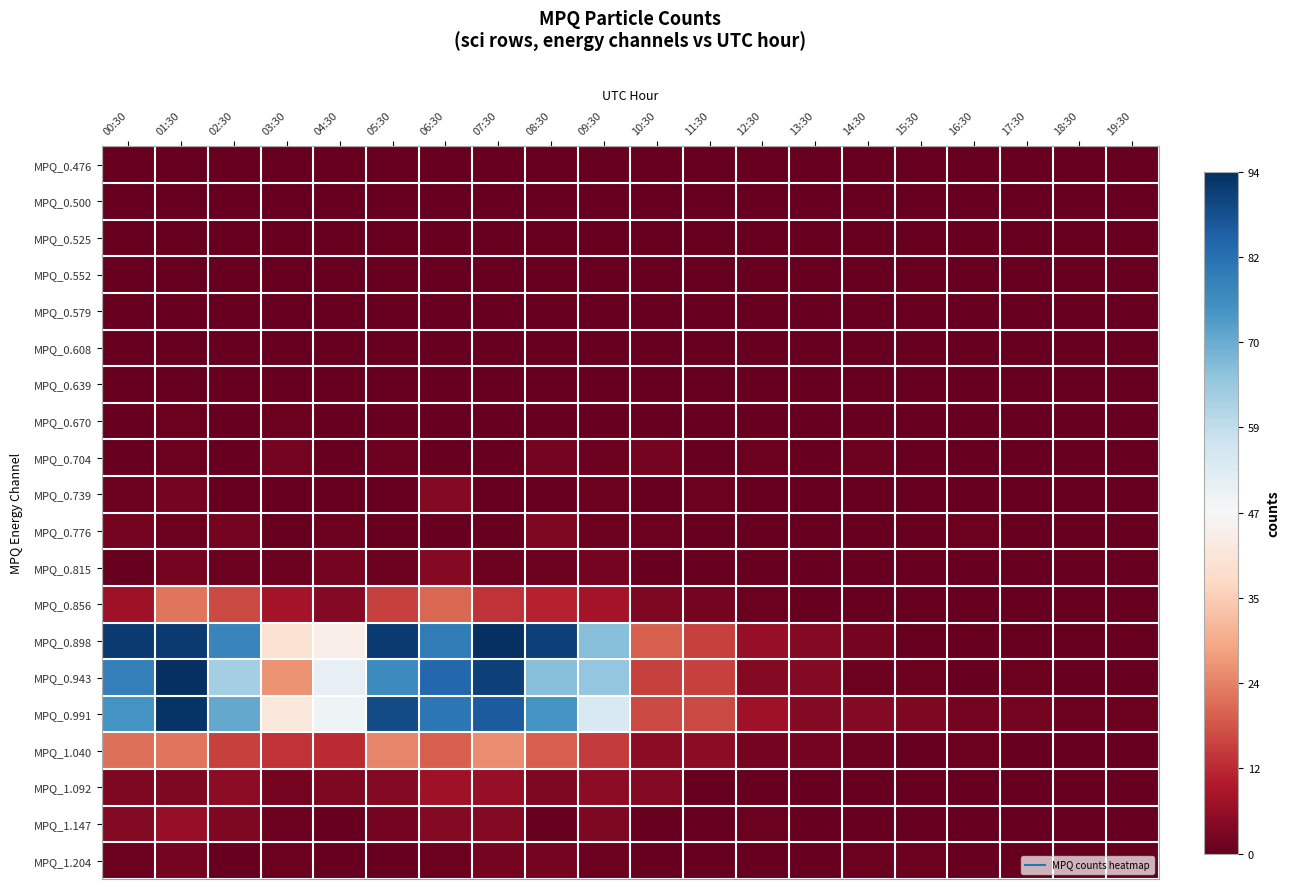

Reading left to right, what are all the values shown in this chart?

MPQ_0.476: 00:30=-1.0	01:30=-1.0	02:30=-1.0	03:30=-1.0	04:30=-1.0	05:30=-1.0	06:30=-1.0	07:30=-1.0	08:30=-1.0	09:30=-1.0	10:30=-1.0	11:30=-1.0	12:30=-1.0	13:30=-1.0	14:30=-1.0	15:30=-1.0	16:30=-1.0	17:30=-1.0	18:30=-1.0	19:30=-1.0
MPQ_0.500: 00:30=-1.0	01:30=-1.0	02:30=-1.0	03:30=-1.0	04:30=-1.0	05:30=-1.0	06:30=-1.0	07:30=-1.0	08:30=-1.0	09:30=-1.0	10:30=-1.0	11:30=-1.0	12:30=-1.0	13:30=-1.0	14:30=-1.0	15:30=-1.0	16:30=-1.0	17:30=-1.0	18:30=-1.0	19:30=-1.0
MPQ_0.525: 00:30=-1.0	01:30=-1.0	02:30=-1.0	03:30=-1.0	04:30=-1.0	05:30=-1.0	06:30=-1.0	07:30=-1.0	08:30=-1.0	09:30=-1.0	10:30=-1.0	11:30=-1.0	12:30=-1.0	13:30=-1.0	14:30=-1.0	15:30=-1.0	16:30=-1.0	17:30=-1.0	18:30=-1.0	19:30=-1.0
MPQ_0.552: 00:30=-1.0	01:30=-1.0	02:30=-1.0	03:30=-1.0	04:30=-1.0	05:30=-1.0	06:30=-1.0	07:30=-1.0	08:30=-1.0	09:30=-1.0	10:30=-1.0	11:30=-1.0	12:30=-1.0	13:30=-1.0	14:30=-1.0	15:30=-1.0	16:30=-1.0	17:30=-1.0	18:30=-1.0	19:30=-1.0
MPQ_0.579: 00:30=-1.0	01:30=-1.0	02:30=-1.0	03:30=-1.0	04:30=-1.0	05:30=-1.0	06:30=-1.0	07:30=-1.0	08:30=-1.0	09:30=-1.0	10:30=-1.0	11:30=-1.0	12:30=-1.0	13:30=-1.0	14:30=-1.0	15:30=-1.0	16:30=-1.0	17:30=-1.0	18:30=-1.0	19:30=-1.0
MPQ_0.608: 00:30=-1.0	01:30=-1.0	02:30=-1.0	03:30=-1.0	04:30=-1.0	05:30=-1.0	06:30=-1.0	07:30=-1.0	08:30=-1.0	09:30=-1.0	10:30=-1.0	11:30=-1.0	12:30=-1.0	13:30=-1.0	14:30=-1.0	15:30=-1.0	16:30=-1.0	17:30=-1.0	18:30=-1.0	19:30=-1.0
MPQ_0.639: 00:30=-1.0	01:30=-1.0	02:30=-1.0	03:30=-1.0	04:30=-1.0	05:30=-1.0	06:30=-1.0	07:30=-1.0	08:30=-1.0	09:30=-1.0	10:30=-1.0	11:30=-1.0	12:30=-1.0	13:30=-1.0	14:30=-1.0	15:30=-1.0	16:30=-1.0	17:30=-1.0	18:30=-1.0	19:30=-1.0
MPQ_0.670: 00:30=-1.0	01:30=-1.0	02:30=-1.0	03:30=-1.0	04:30=-1.0	05:30=-1.0	06:30=-1.0	07:30=-1.0	08:30=-1.0	09:30=-1.0	10:30=-1.0	11:30=-1.0	12:30=-1.0	13:30=-1.0	14:30=-1.0	15:30=-1.0	16:30=-1.0	17:30=-1.0	18:30=-1.0	19:30=-1.0
MPQ_0.704: 00:30=-1.0	01:30=-1.0	02:30=-1.0	03:30=-1.0	04:30=-1.0	05:30=-1.0	06:30=-1.0	07:30=-1.0	08:30=-1.0	09:30=-1.0	10:30=-1.0	11:30=-1.0	12:30=-1.0	13:30=-1.0	14:30=-1.0	15:30=-1.0	16:30=-1.0	17:30=-1.0	18:30=-1.0	19:30=-1.0
MPQ_0.739: 00:30=-1.0	01:30=-1.0	02:30=-1.0	03:30=-1.0	04:30=-1.0	05:30=-1.0	06:30=-0.9	07:30=-1.0	08:30=-1.0	09:30=-1.0	10:30=-1.0	11:30=-1.0	12:30=-1.0	13:30=-1.0	14:30=-1.0	15:30=-1.0	16:30=-1.0	17:30=-1.0	18:30=-1.0	19:30=-1.0
MPQ_0.776: 00:30=-1.0	01:30=-1.0	02:30=-1.0	03:30=-1.0	04:30=-1.0	05:30=-1.0	06:30=-1.0	07:30=-1.0	08:30=-0.9	09:30=-1.0	10:30=-1.0	11:30=-1.0	12:30=-1.0	13:30=-1.0	14:30=-1.0	15:30=-1.0	16:30=-1.0	17:30=-1.0	18:30=-1.0	19:30=-1.0
MPQ_0.815: 00:30=-1.0	01:30=-1.0	02:30=-1.0	03:30=-1.0	04:30=-1.0	05:30=-1.0	06:30=-0.9	07:30=-1.0	08:30=-1.0	09:30=-1.0	10:30=-1.0	11:30=-1.0	12:30=-1.0	13:30=-1.0	14:30=-1.0	15:30=-1.0	16:30=-1.0	17:30=-1.0	18:30=-1.0	19:30=-1.0
MPQ_0.856: 00:30=-0.9	01:30=-0.5	02:30=-0.7	03:30=-0.8	04:30=-0.9	05:30=-0.7	06:30=-0.6	07:30=-0.7	08:30=-0.8	09:30=-0.8	10:30=-0.9	11:30=-1.0	12:30=-1.0	13:30=-1.0	14:30=-1.0	15:30=-1.0	16:30=-1.0	17:30=-1.0	18:30=-1.0	19:30=-1.0
MPQ_0.898: 00:30=1.0	01:30=1.0	02:30=0.7	03:30=-0.1	04:30=-0.1	05:30=1.0	06:30=0.7	07:30=1.0	08:30=0.9	09:30=0.4	10:30=-0.6	11:30=-0.7	12:30=-0.9	13:30=-0.9	14:30=-1.0	15:30=-1.0	16:30=-1.0	17:30=-1.0	18:30=-1.0	19:30=-1.0
MPQ_0.943: 00:30=0.7	01:30=1.0	02:30=0.3	03:30=-0.4	04:30=0.1	05:30=0.6	06:30=0.8	07:30=0.9	08:30=0.4	09:30=0.4	10:30=-0.7	11:30=-0.7	12:30=-0.9	13:30=-0.9	14:30=-1.0	15:30=-1.0	16:30=-1.0	17:30=-1.0	18:30=-1.0	19:30=-1.0
MPQ_0.991: 00:30=0.6	01:30=1.0	02:30=0.5	03:30=-0.1	04:30=0.0	05:30=0.9	06:30=0.7	07:30=0.8	08:30=0.6	09:30=0.1	10:30=-0.7	11:30=-0.7	12:30=-0.9	13:30=-0.9	14:30=-0.9	15:30=-0.9	16:30=-1.0	17:30=-1.0	18:30=-1.0	19:30=-1.0
MPQ_1.040: 00:30=-0.6	01:30=-0.5	02:30=-0.7	03:30=-0.7	04:30=-0.7	05:30=-0.5	06:30=-0.6	07:30=-0.5	08:30=-0.6	09:30=-0.7	10:30=-0.9	11:30=-0.9	12:30=-1.0	13:30=-1.0	14:30=-1.0	15:30=-1.0	16:30=-1.0	17:30=-1.0	18:30=-1.0	19:30=-1.0
MPQ_1.092: 00:30=-0.9	01:30=-0.9	02:30=-0.9	03:30=-1.0	04:30=-0.9	05:30=-0.9	06:30=-0.9	07:30=-0.9	08:30=-0.9	09:30=-0.9	10:30=-0.9	11:30=-1.0	12:30=-1.0	13:30=-1.0	14:30=-1.0	15:30=-1.0	16:30=-1.0	17:30=-1.0	18:30=-1.0	19:30=-1.0
MPQ_1.147: 00:30=-0.9	01:30=-0.9	02:30=-0.9	03:30=-1.0	04:30=-1.0	05:30=-1.0	06:30=-0.9	07:30=-0.9	08:30=-1.0	09:30=-0.9	10:30=-1.0	11:30=-1.0	12:30=-1.0	13:30=-1.0	14:30=-1.0	15:30=-1.0	16:30=-1.0	17:30=-1.0	18:30=-1.0	19:30=-1.0
MPQ_1.204: 00:30=-1.0	01:30=-1.0	02:30=-1.0	03:30=-1.0	04:30=-1.0	05:30=-1.0	06:30=-1.0	07:30=-1.0	08:30=-1.0	09:30=-1.0	10:30=-1.0	11:30=-1.0	12:30=-1.0	13:30=-1.0	14:30=-1.0	15:30=-1.0	16:30=-1.0	17:30=-1.0	18:30=-1.0	19:30=-1.0